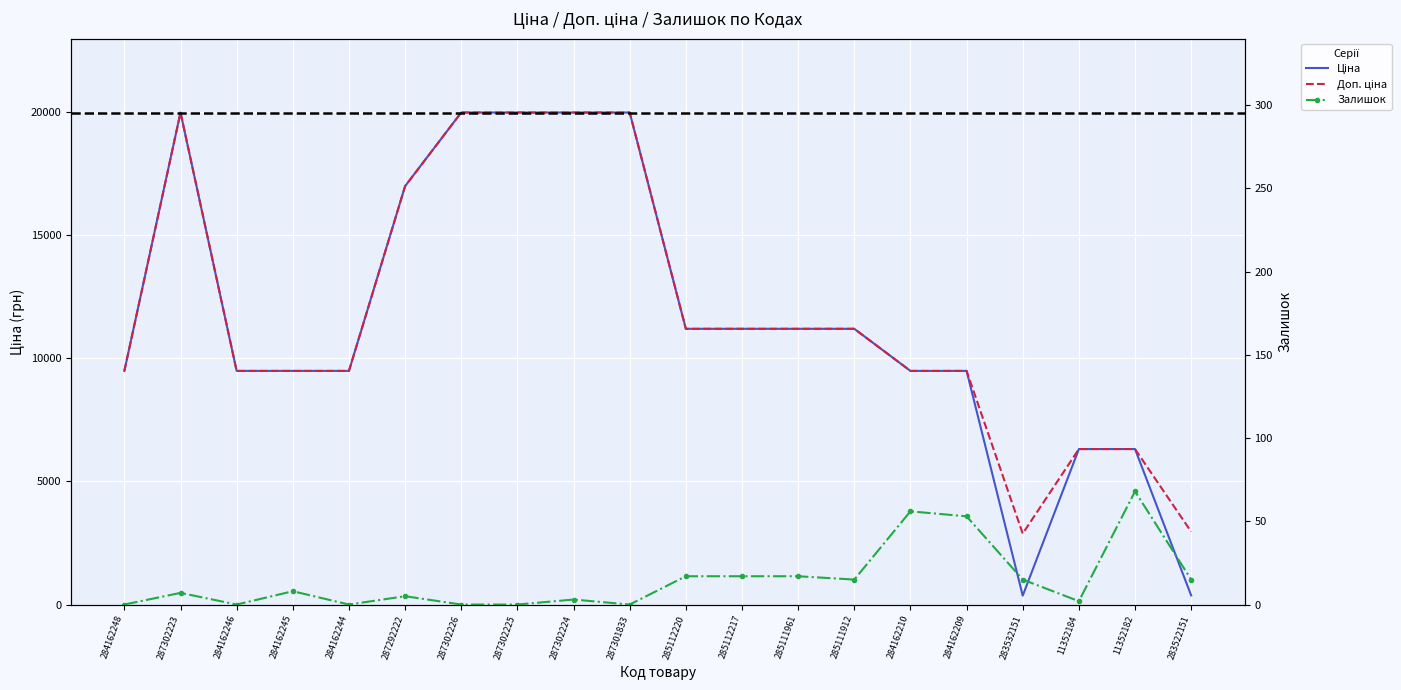

True or false: Залишок and Ціна intersect in this chart.

False